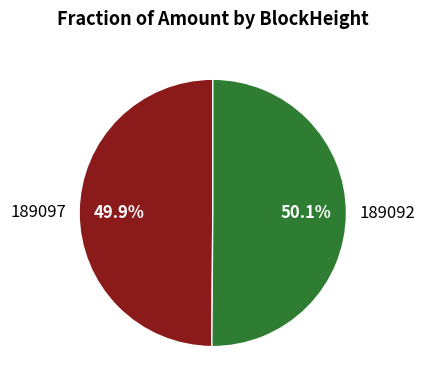

Is it true that 189092 is 99% of the pie?

False